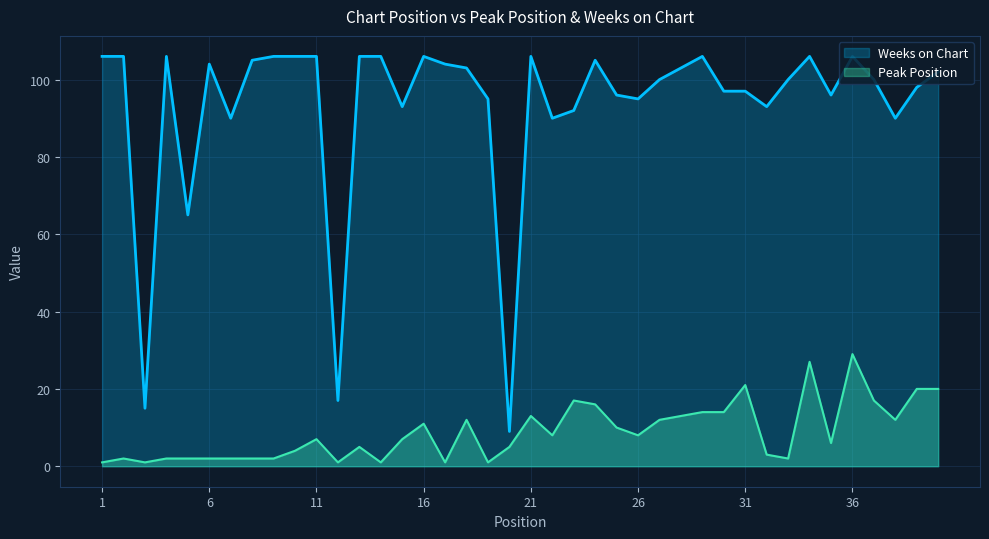

List the series in order of their overall mean, lowest first.

Peak Position, Weeks on Chart